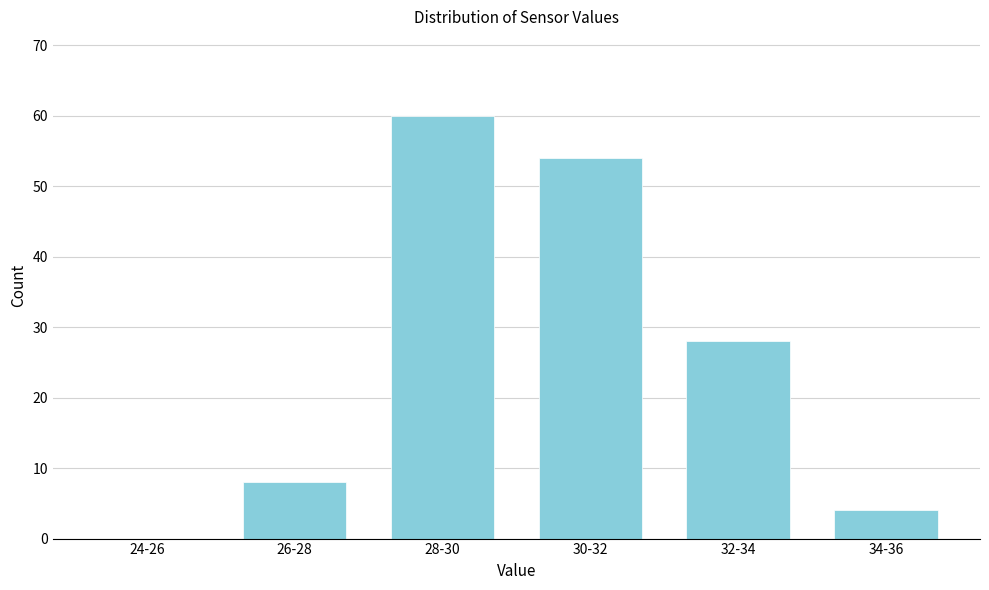

Reading left to right, extract all data points from this chart.

24-26=0	26-28=8	28-30=60	30-32=54	32-34=28	34-36=4